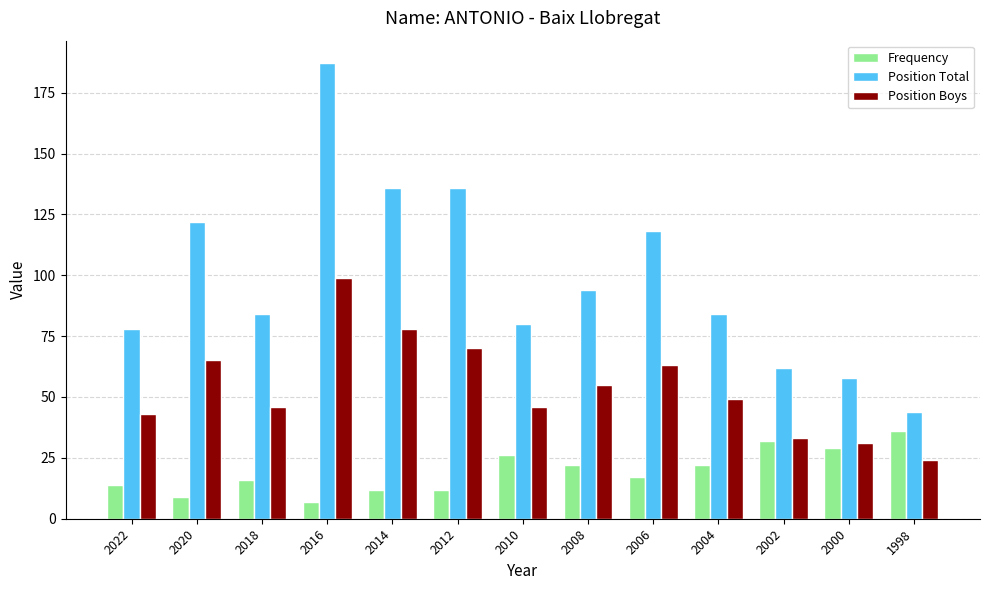

At which category is the sum across all series the highest?

2016